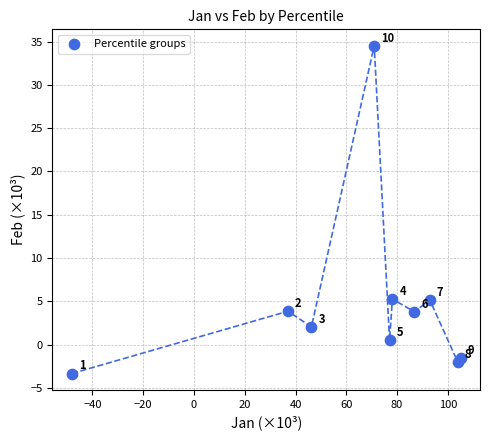

What is the average X value?

65.0